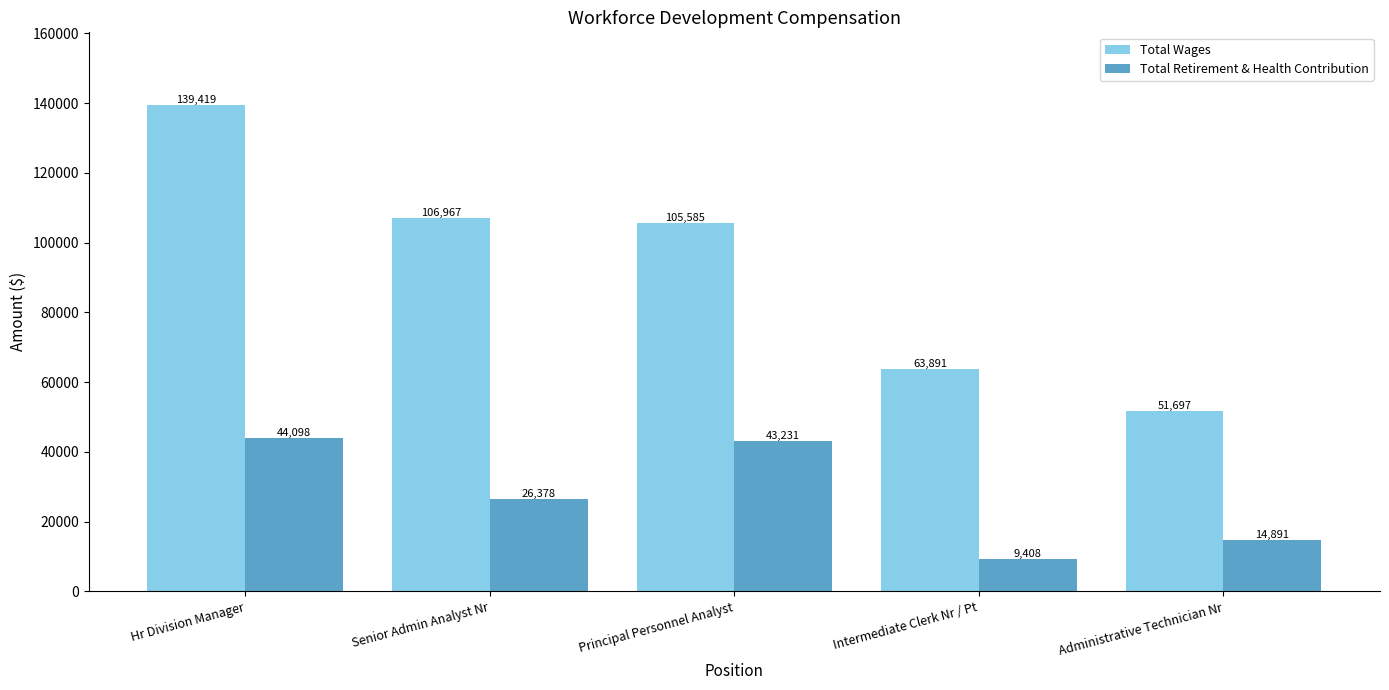

Where does the Total Retirement & Health Contribution series first go above 26378?

Hr Division Manager